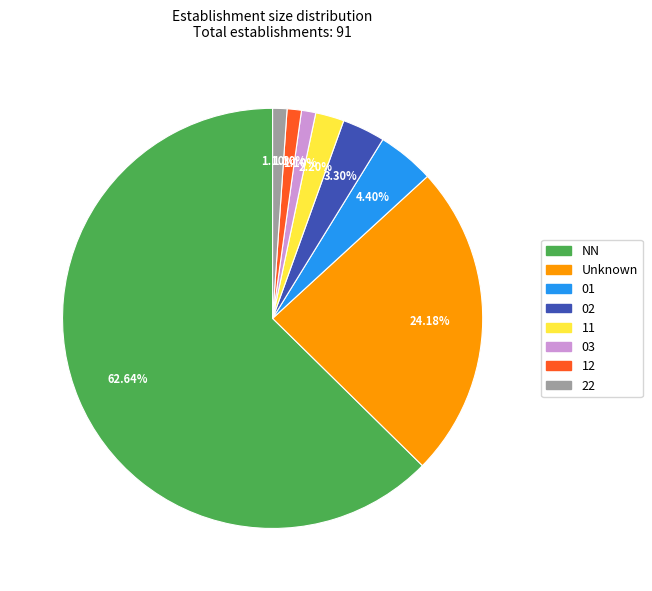

To the nearest percent, what portion does 12 represent?

1%